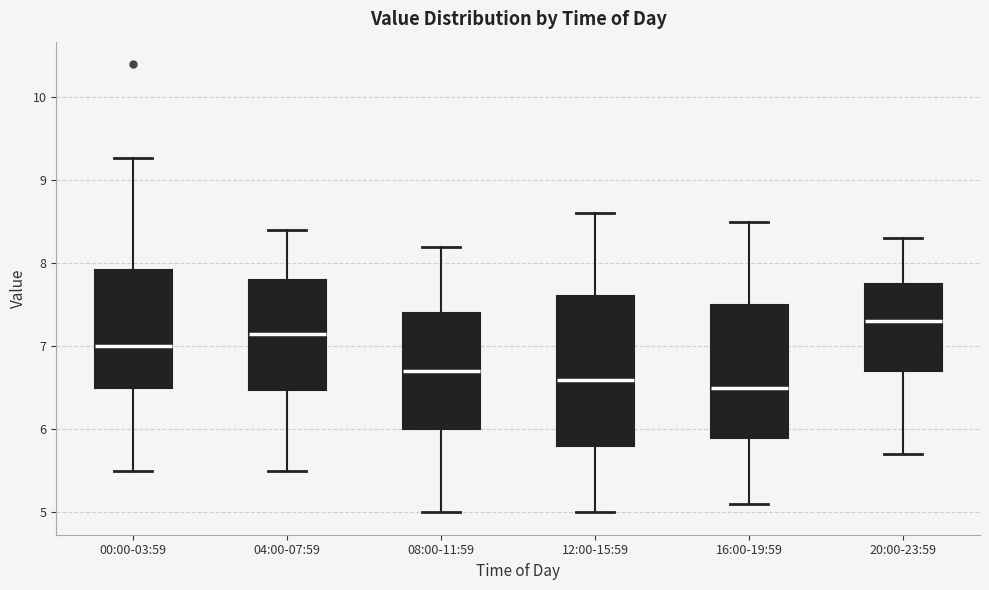

Where does the lower whisker of the box for 16:00-19:59 end on the y-axis? The values are not printed on the chart, so give them approximately, as read against the axis.

5.1